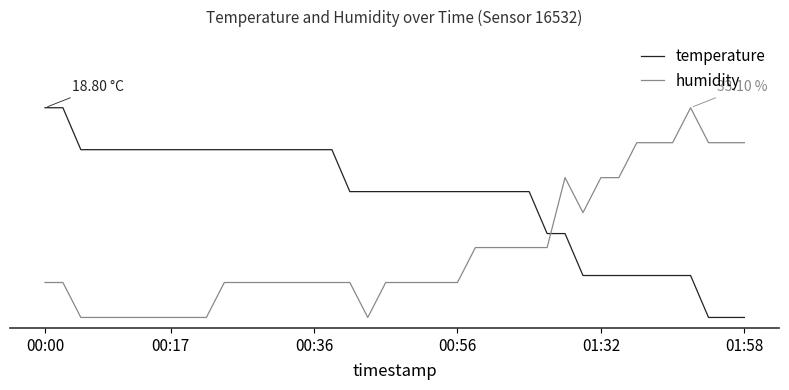

Does the chart have visible grid lines?

No